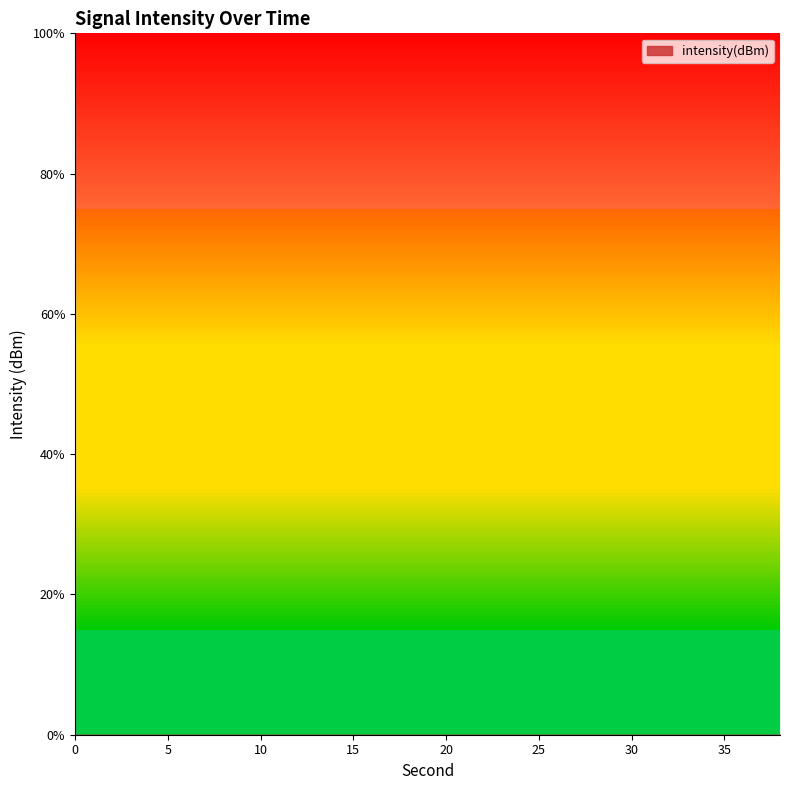

Rank the categories by value from highest to lowest.

30, 18, 0, 36, 24, 38, 8, 2, 28, 12, 32, 20, 10, 26, 34, 22, 6, 14, 16, 4